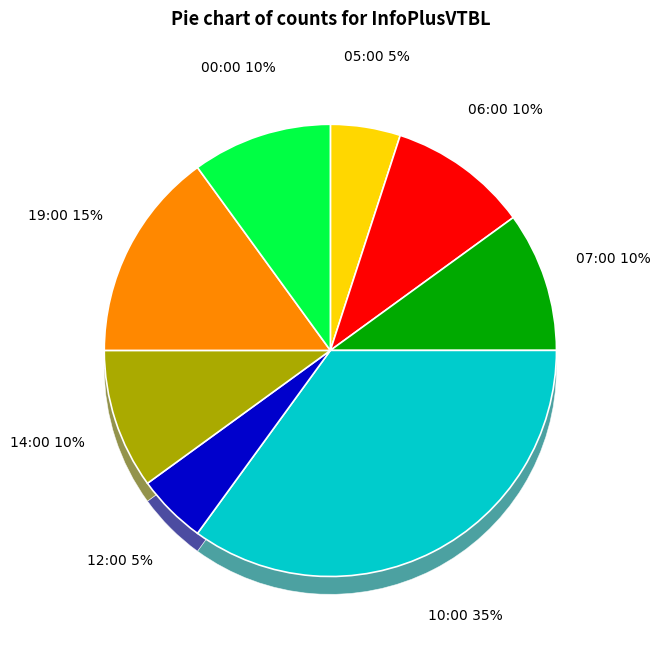

Does any single category account for the majority?

No